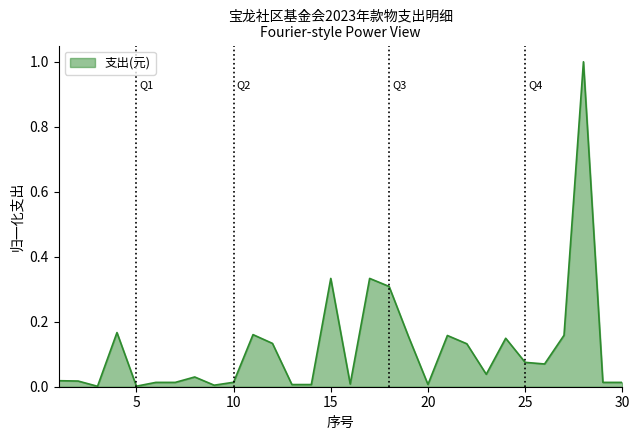

What is the maximum value shown in the chart?

1.0